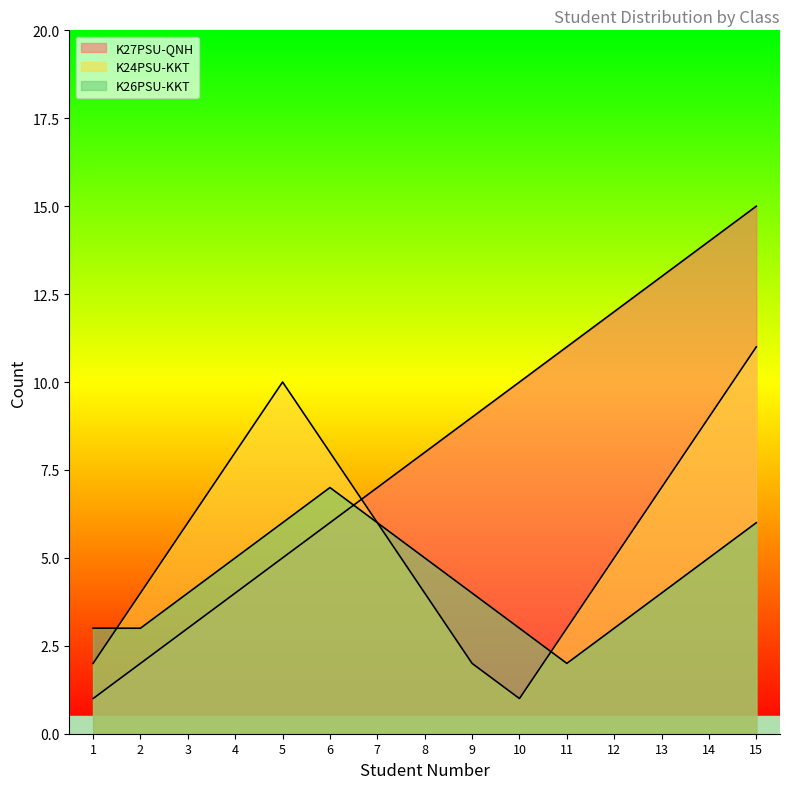

What are all the series names shown in the legend?

K27PSU-QNH, K24PSU-KKT, K26PSU-KKT